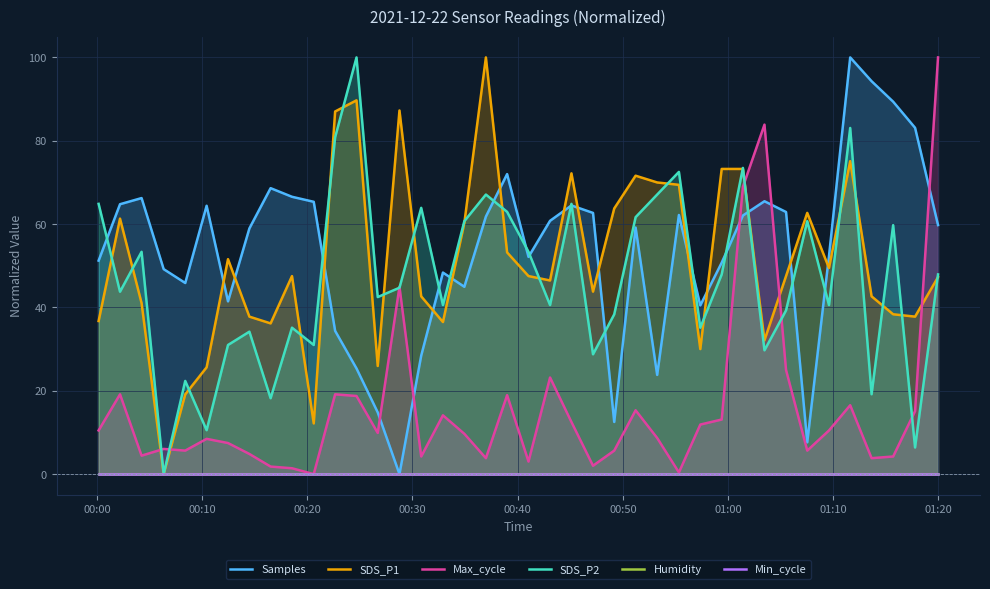

Which series ends up on top after the final intersection of Max_cycle and SDS_P1?

Max_cycle